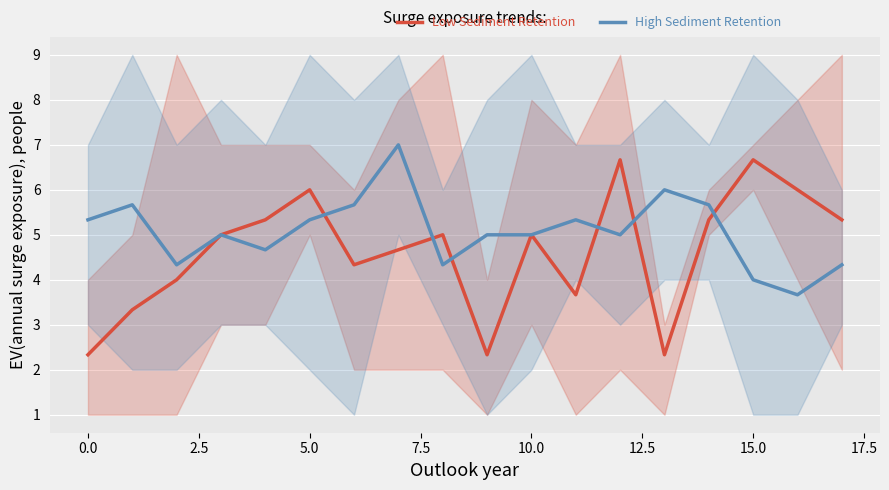

In Low Sediment Retention, how many points are lower than both neighbors (excluding endpoints)?

4